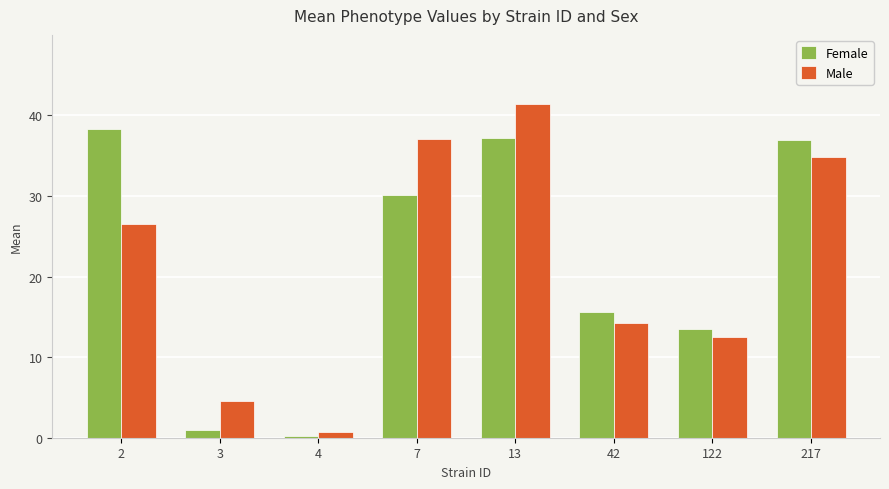

What are all the series names shown in the legend?

Female, Male